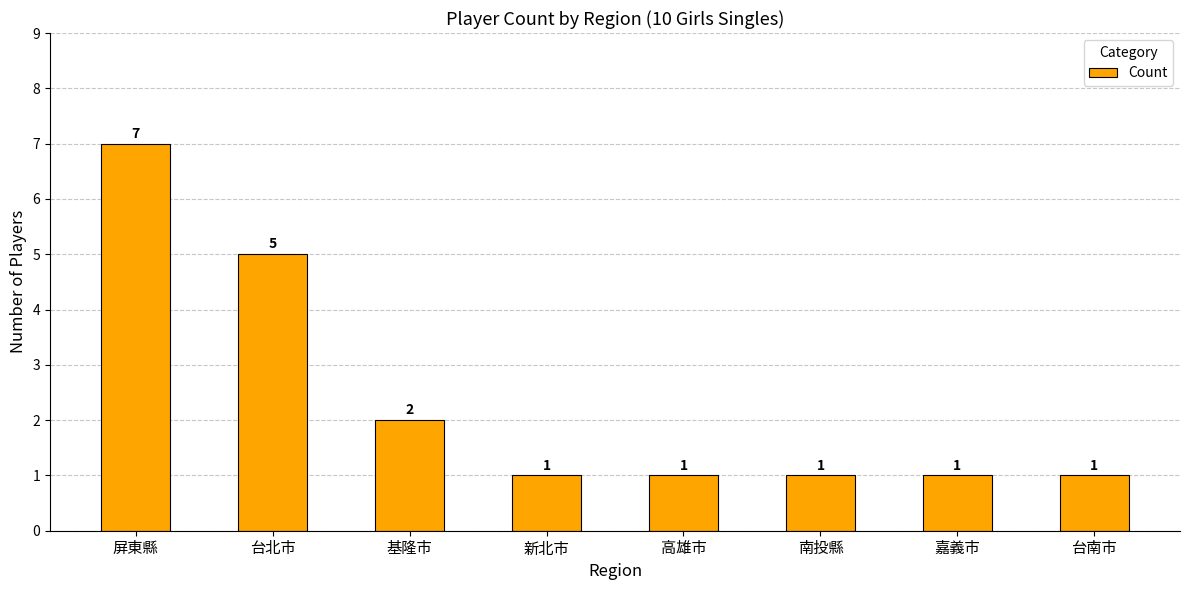

What is the change in value from 屏東縣 to 基隆市?

-5